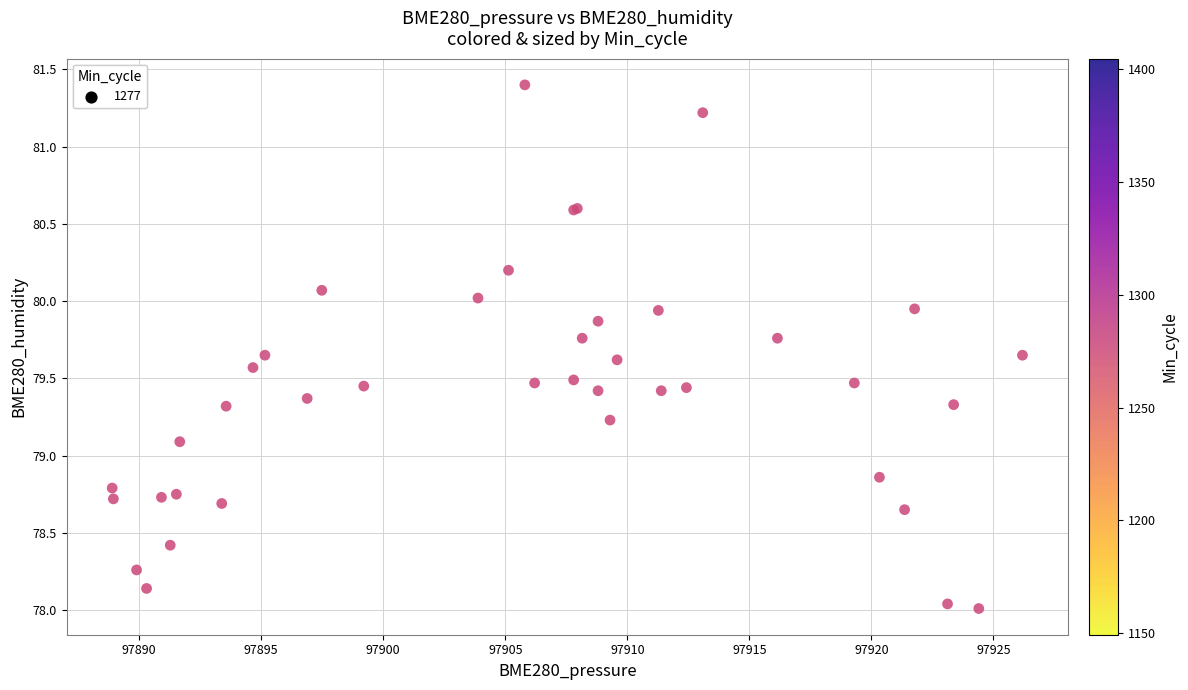

What Y value in the scatter plot is closest to 79?

79.1